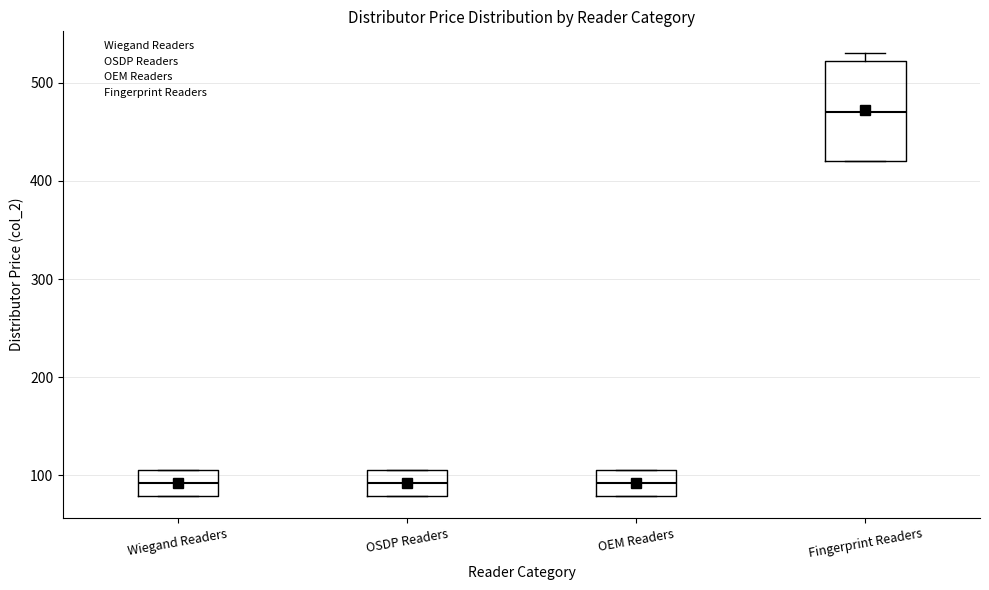

Where is the upper edge of the box for OEM Readers on the y-axis? The values are not printed on the chart, so give them approximately, as read against the axis.

110